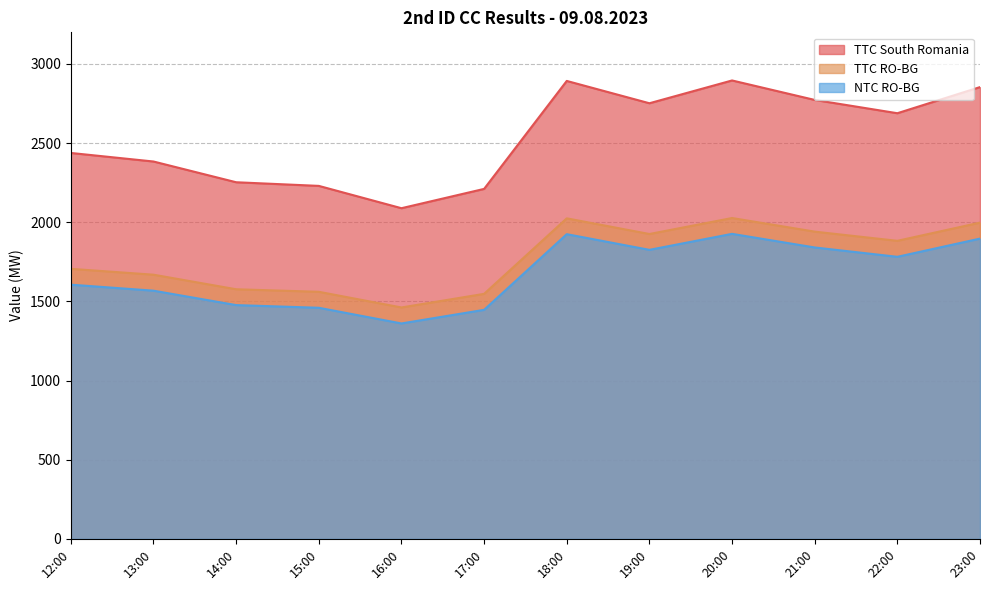

True or false: NTC RO-BG and TTC South Romania cross at least once.

False